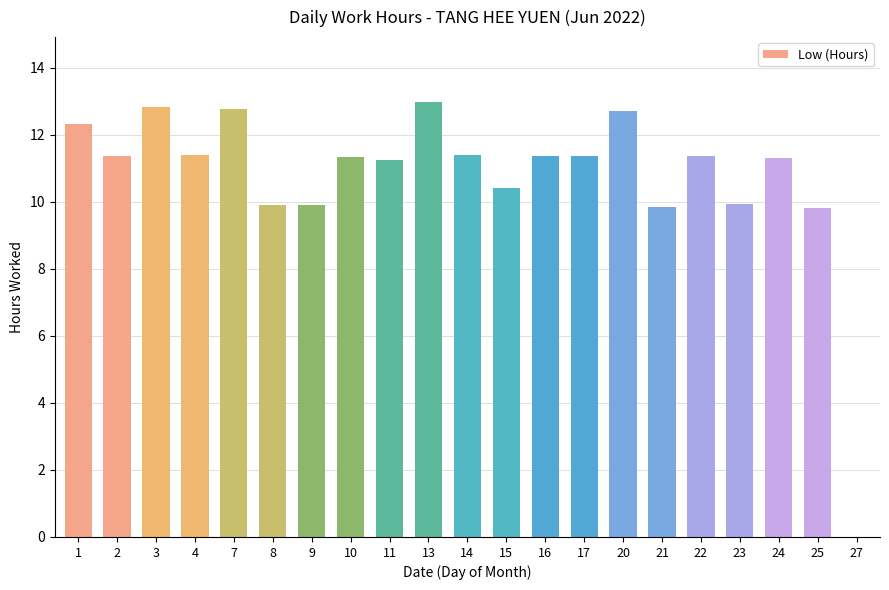

What is the sum of all values?

225.6